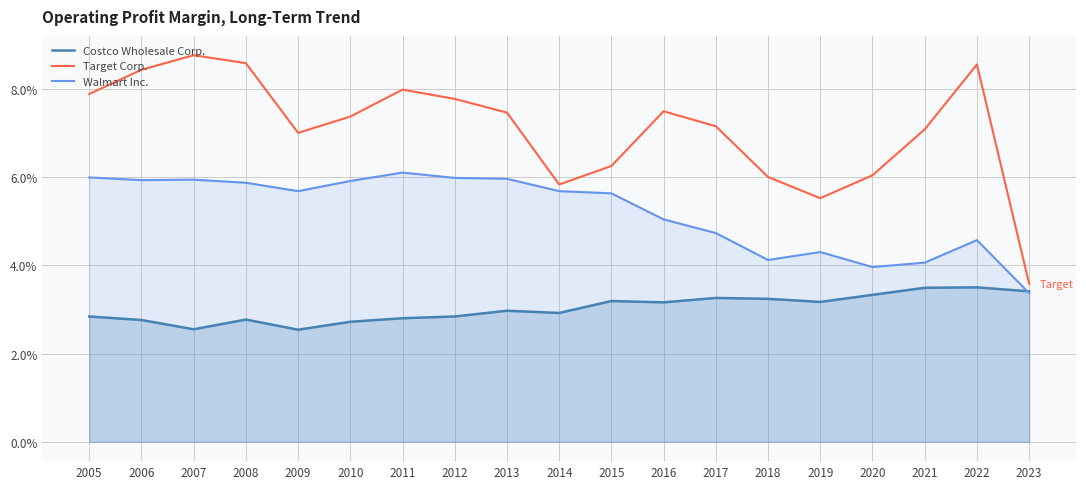

How many lines are shown in the chart?

3